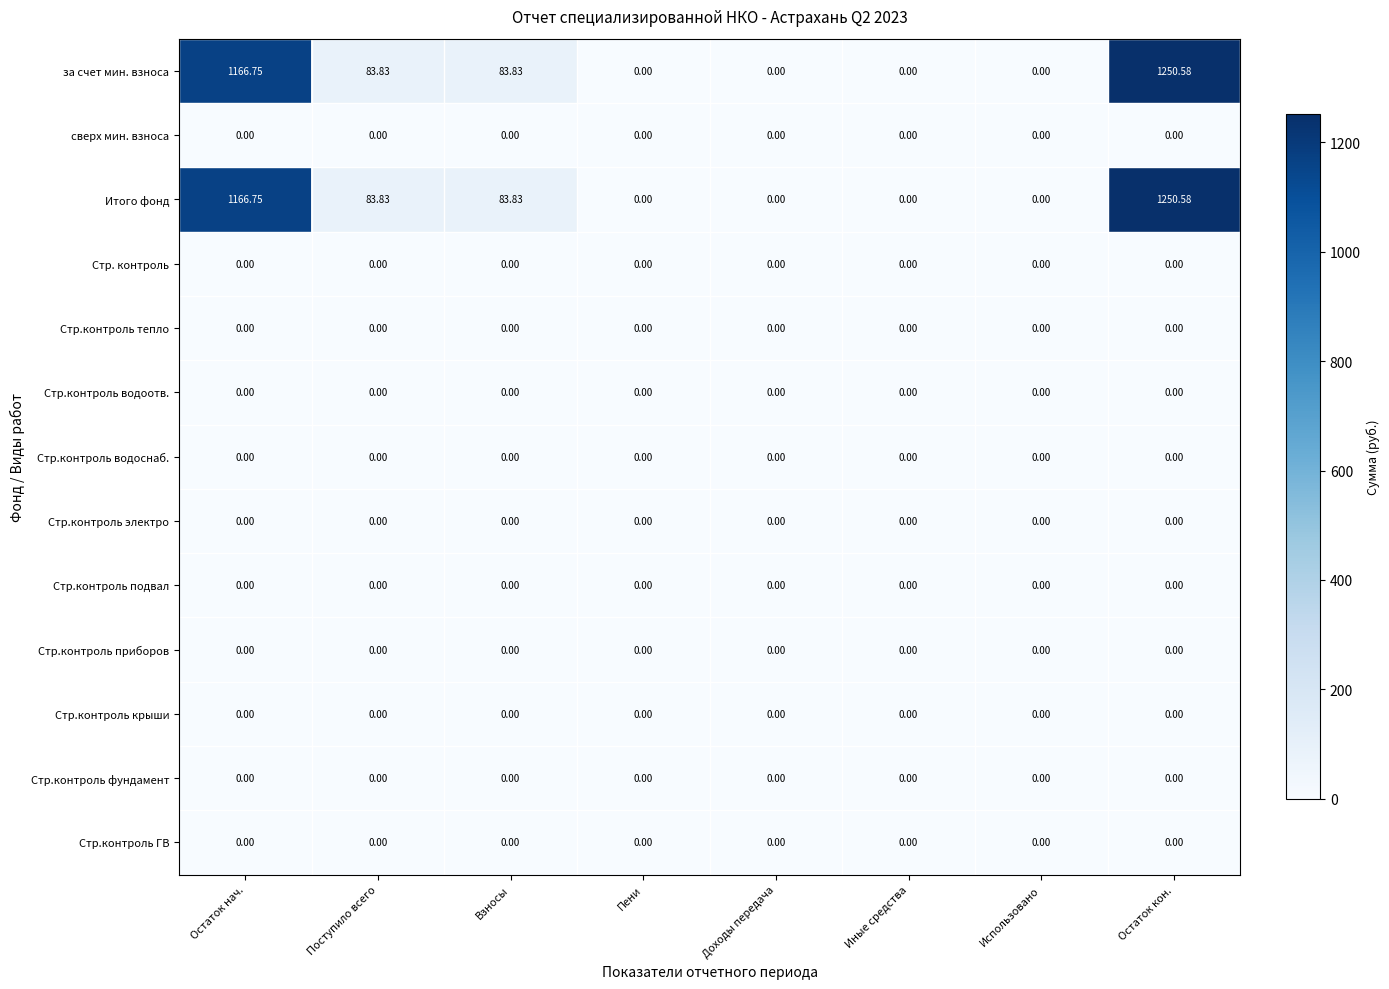

At which category does the chart reach its peak across all series?

Остаток кон.